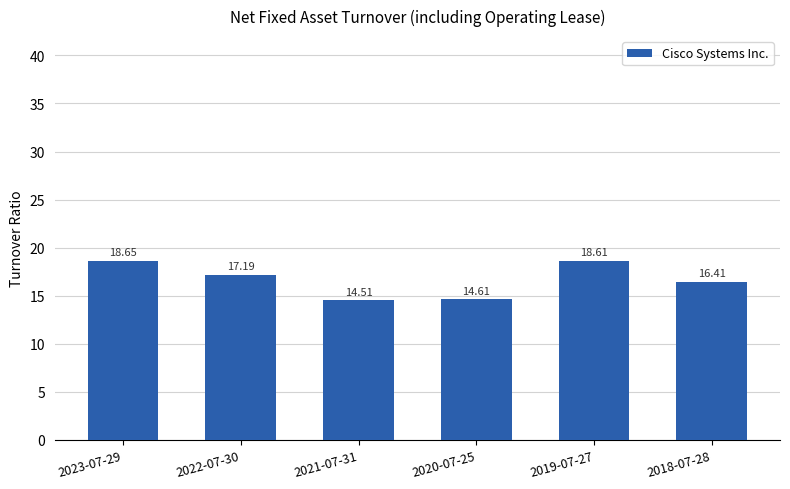

What is the sum of all values?

100.0